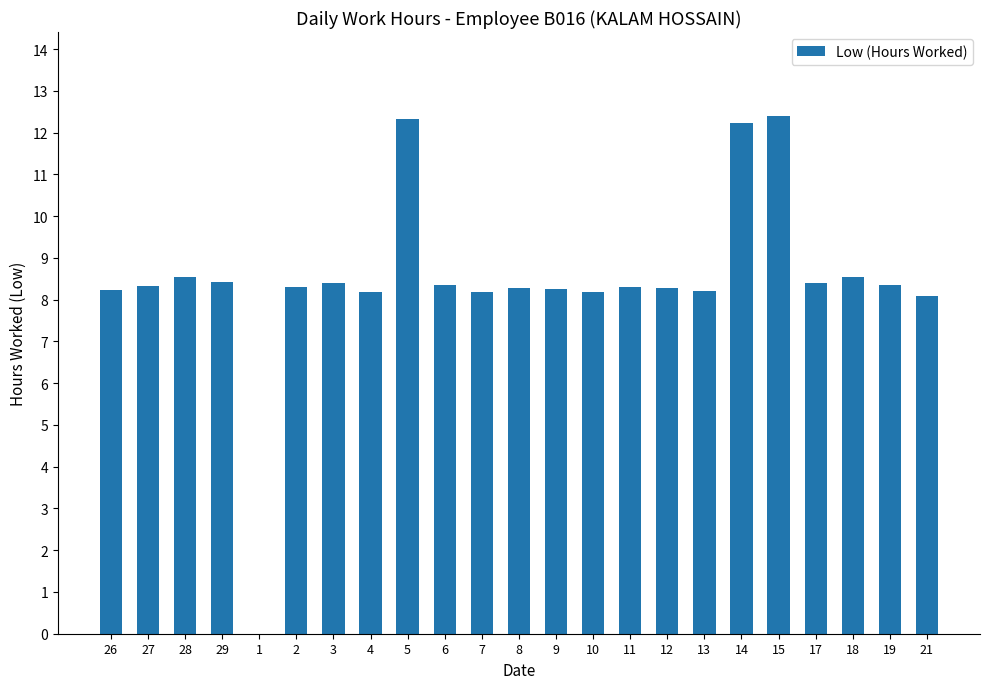

Is it true that the value at 6 is 4.2?

False